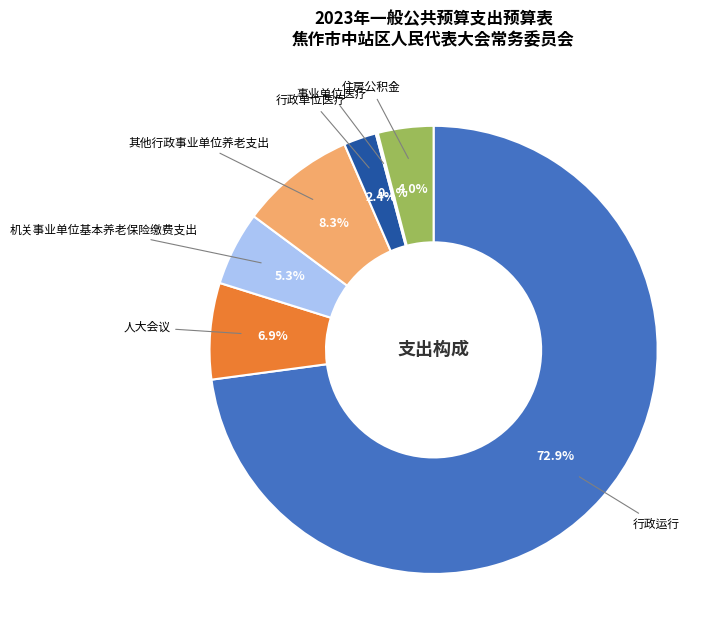

Is 其他行政事业单位养老支出 the majority of the pie?

No